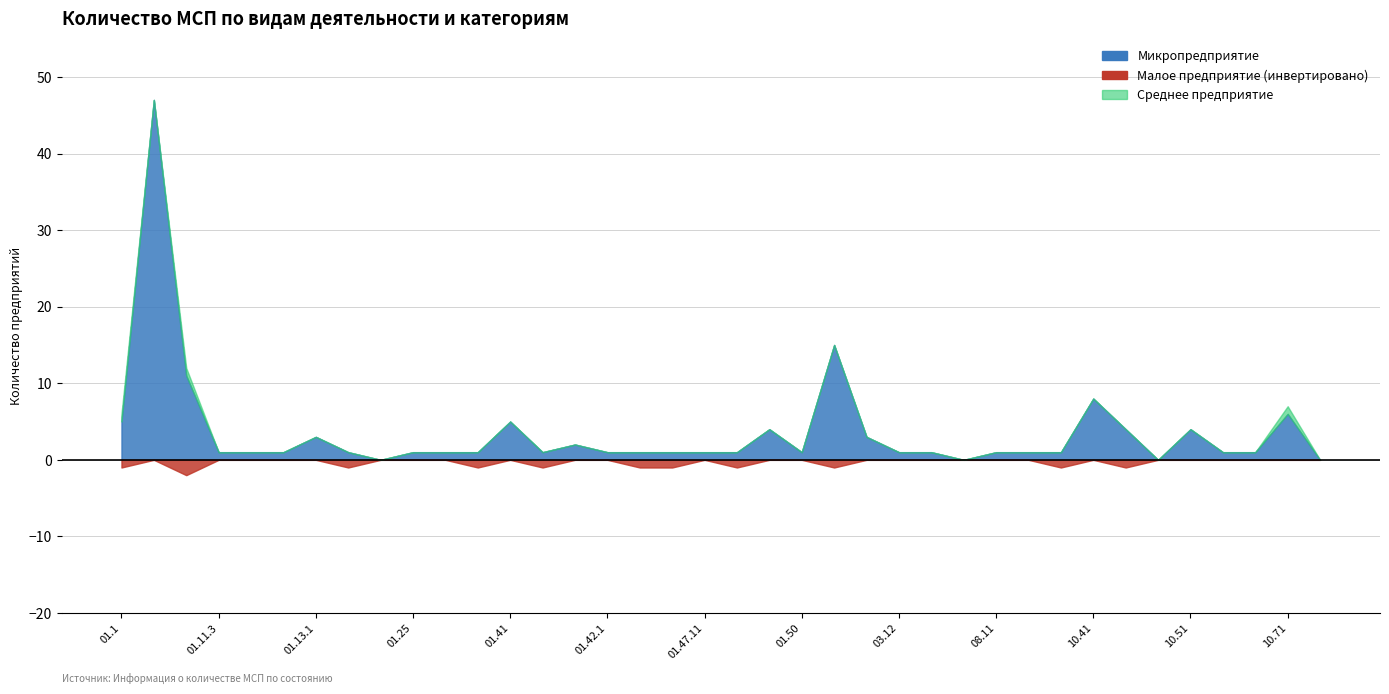

True or false: Среднее предприятие and Малое предприятие cross at least once.

False